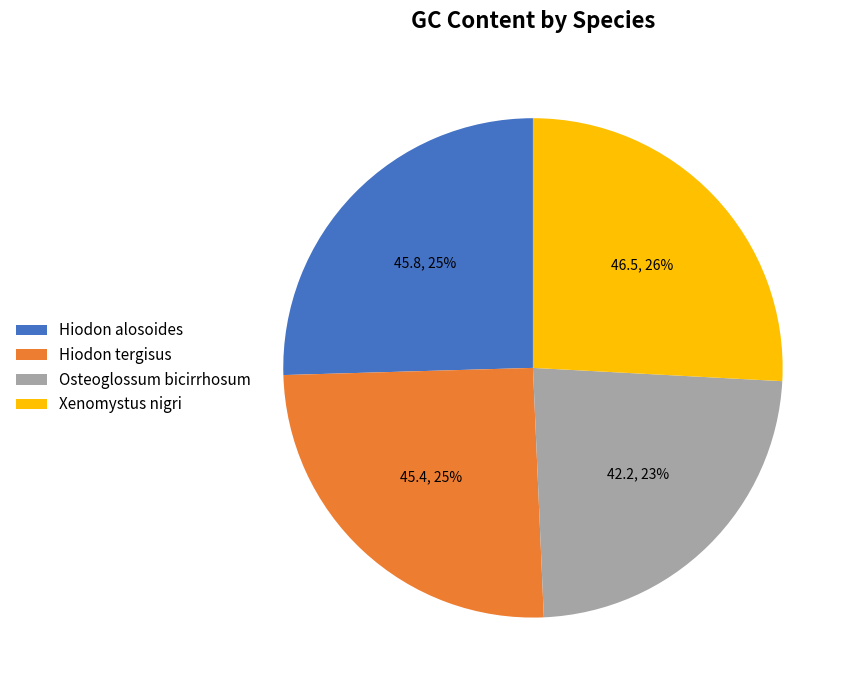

What percentage is the Osteoglossum bicirrhosum slice, to the nearest percent?

23%